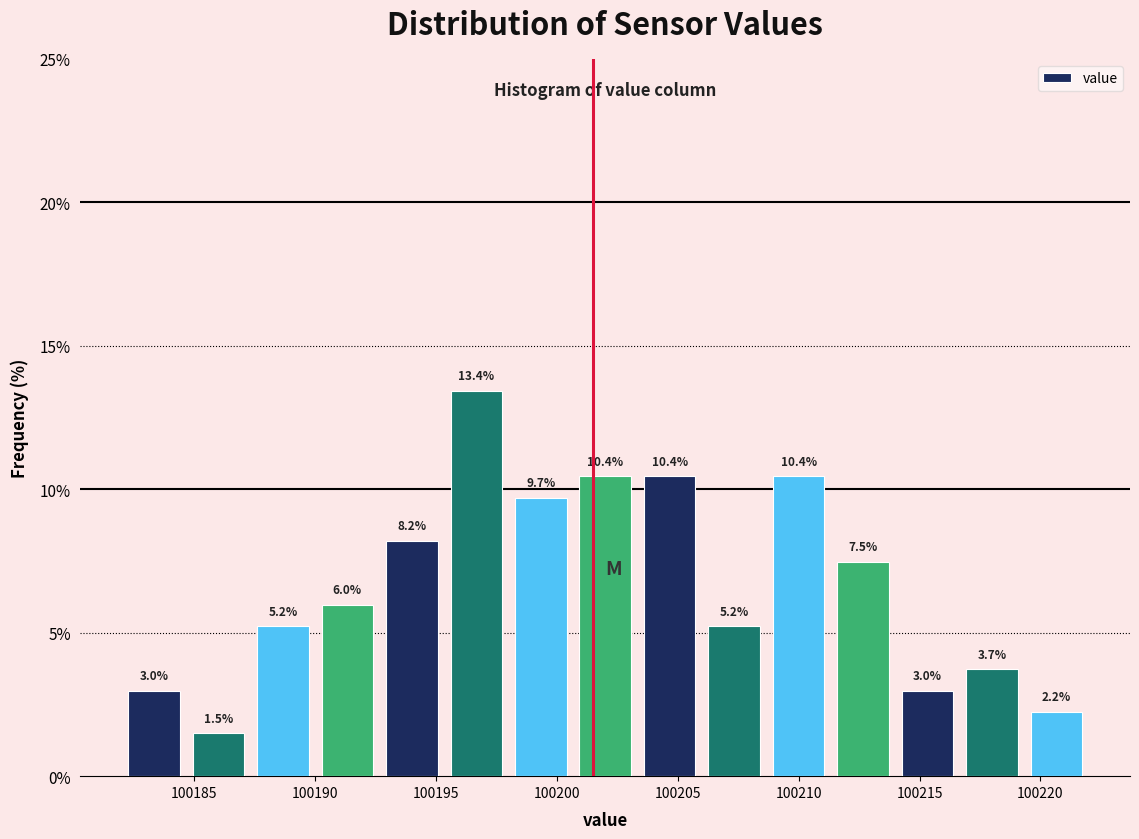

How tall is the bar that spans 100182.0 to 100184.5 on the x-axis? The bar edges are not printed on the chart, so give them approximately, as read against the axis.

3.0